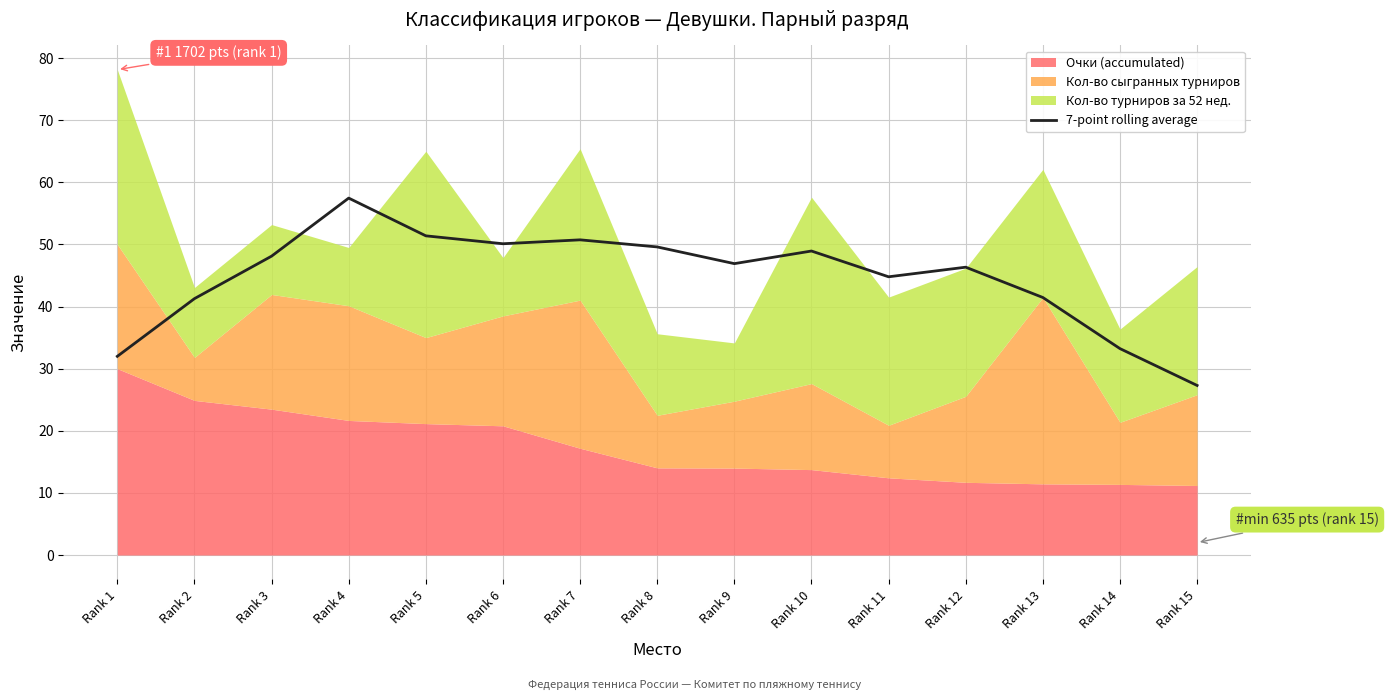

Rank the categories by value from lowest to highest.

Rank 15, Rank 1, Rank 14, Rank 2, Rank 13, Rank 11, Rank 12, Rank 9, Rank 3, Rank 10, Rank 8, Rank 6, Rank 7, Rank 5, Rank 4